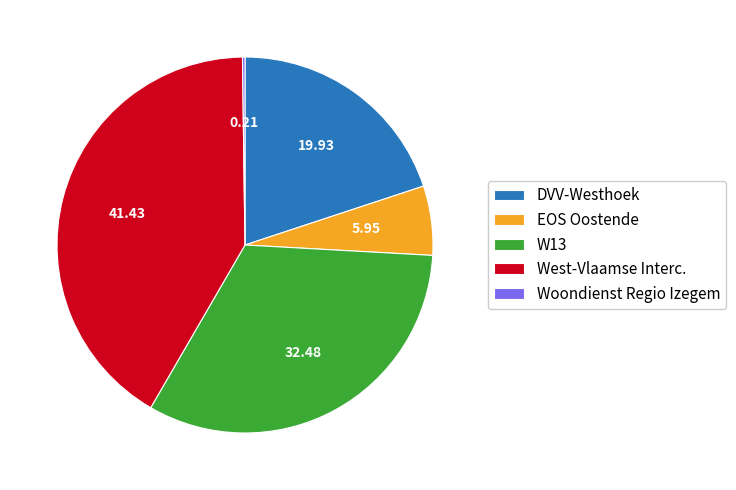

Combined, do EOS Oostende and W13 account for over 50%?

No